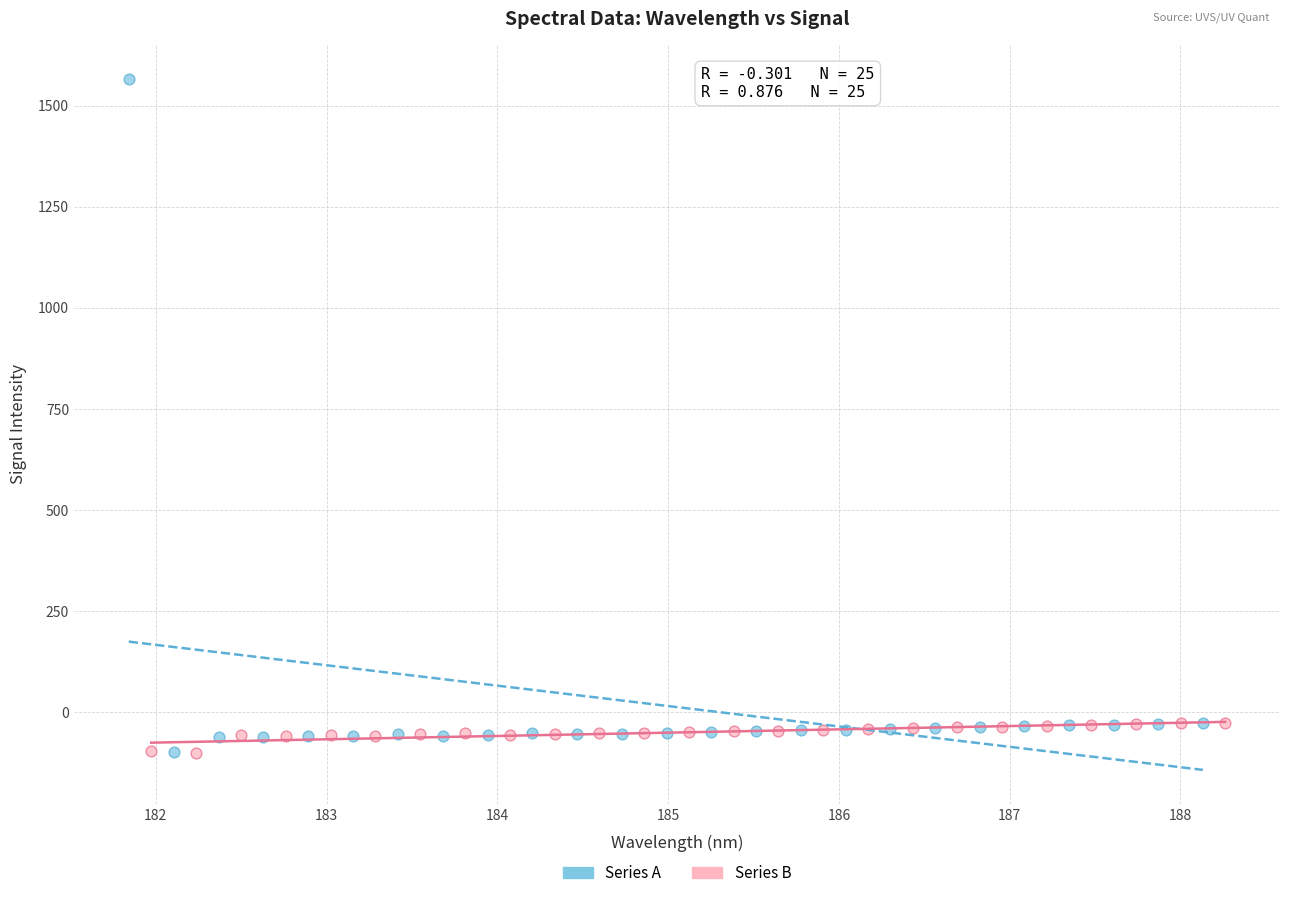

Which series has the largest Y range (max minus min)?

Series A